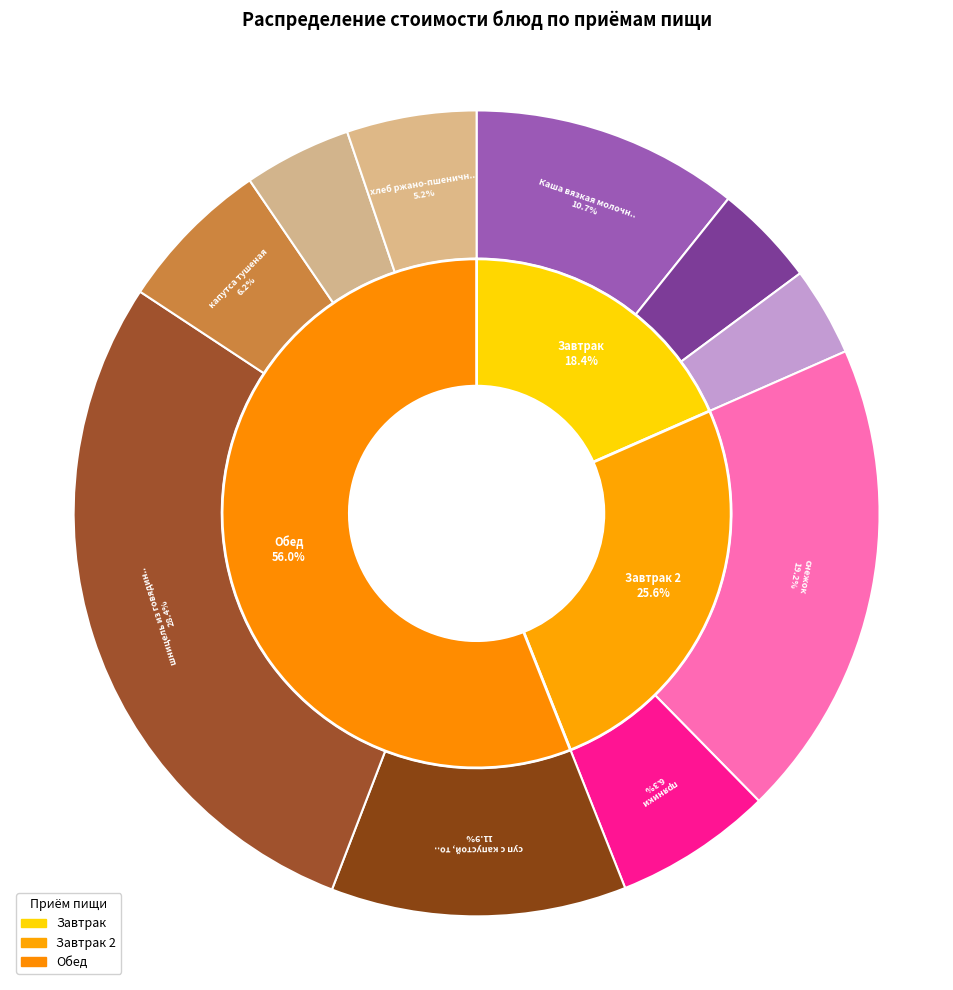

How many segments does this pie chart have?

10